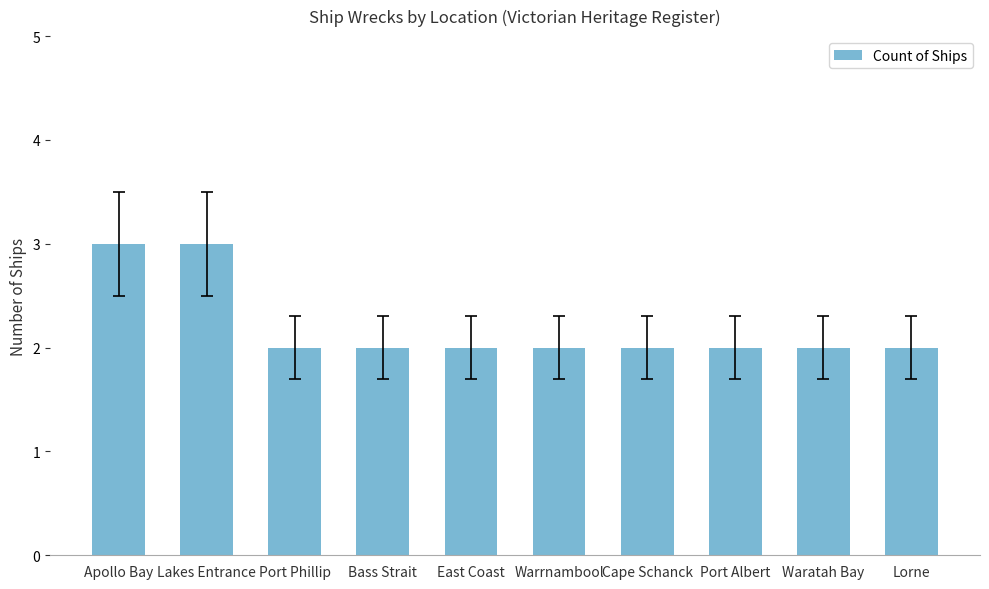

What is the approximate value at Lakes Entrance?

3